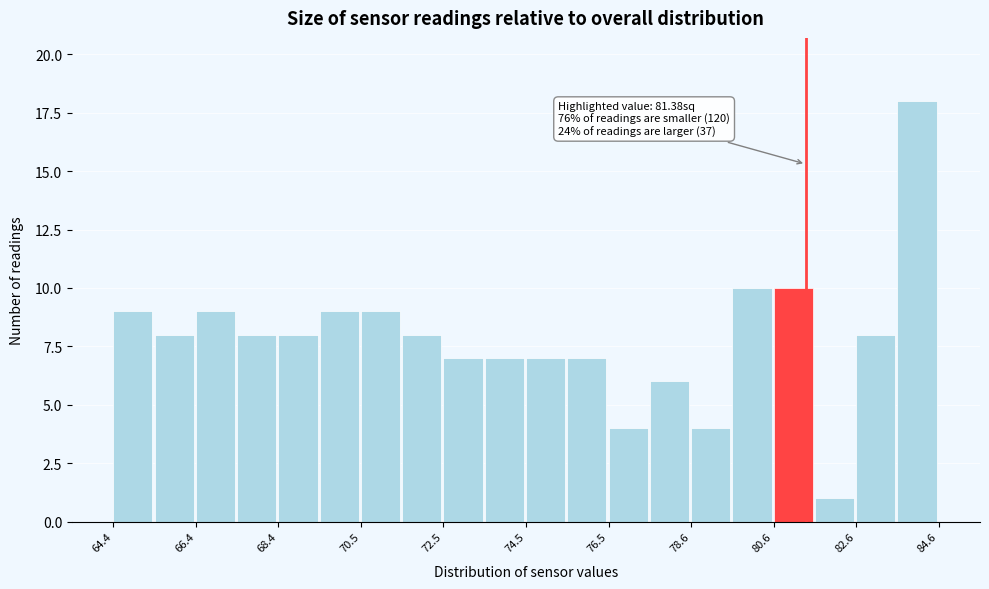

Read against the x-axis, roughly where is the centre of the tallest bar?

84.0